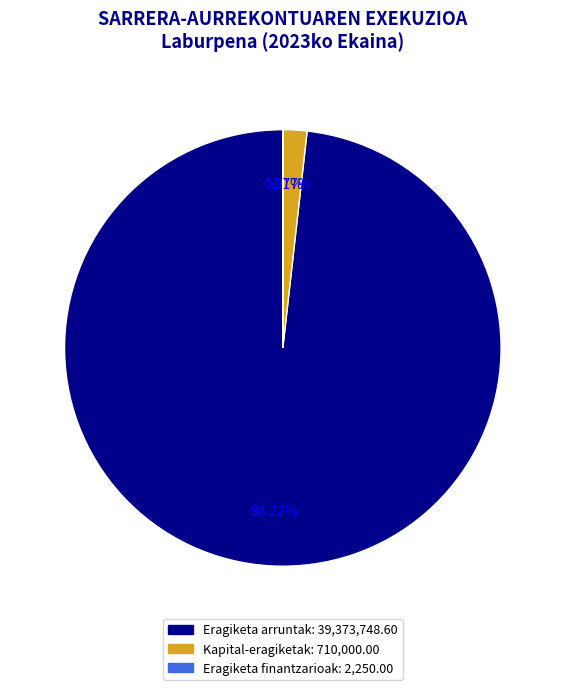

Between Eragiketa arruntak and Kapital-eragiketak, which is larger?

Eragiketa arruntak